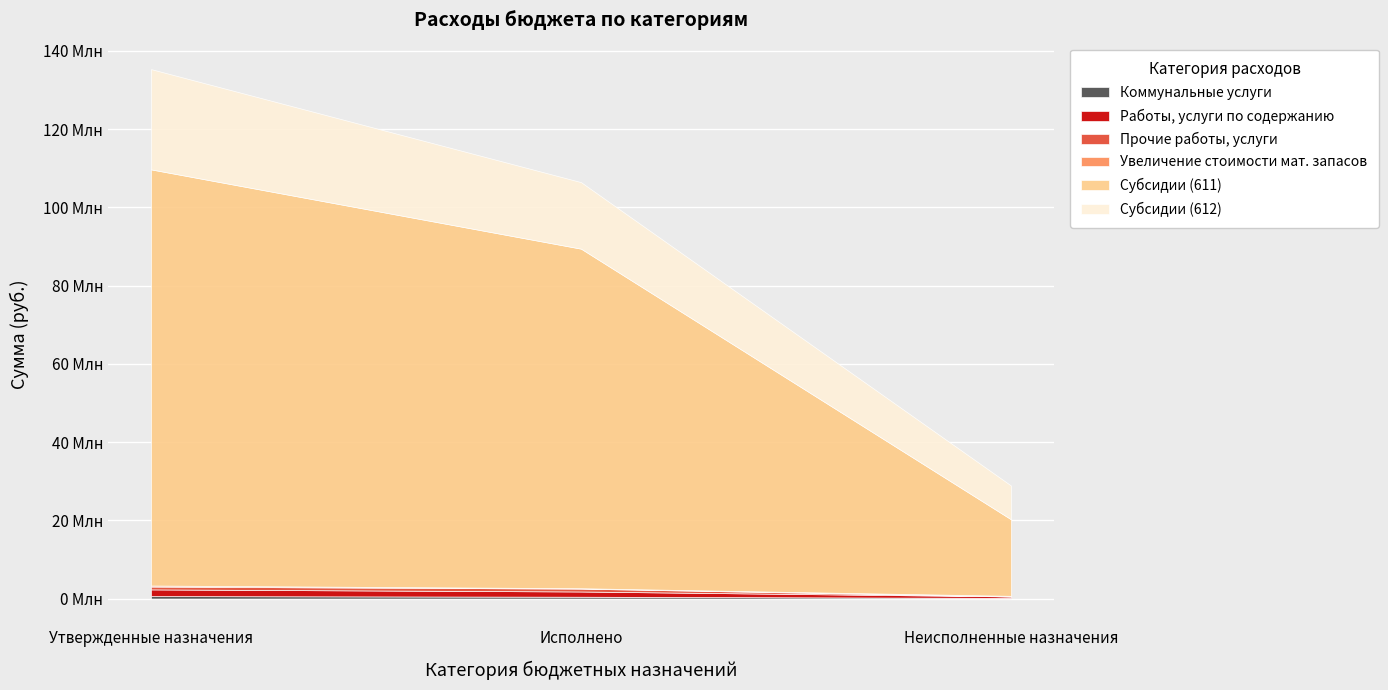

What is the smallest value displayed?

700.4